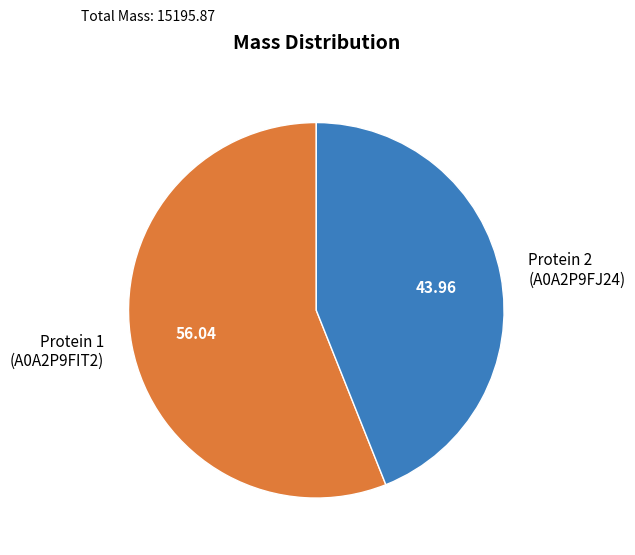

Which slice is the smallest?

Protein 2 (A0A2P9FJ24)